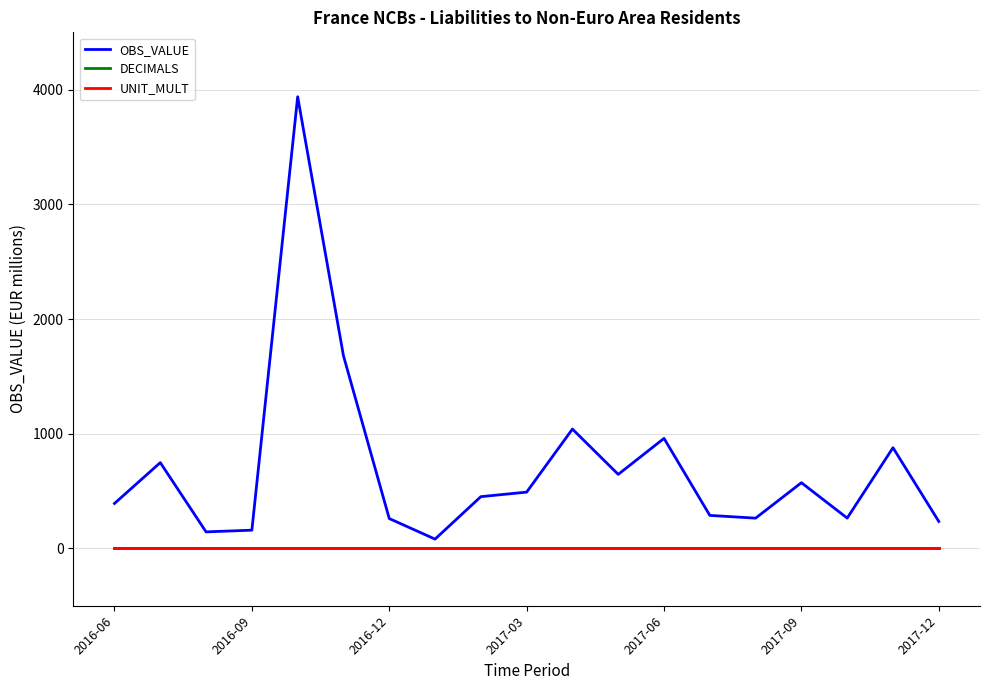

Which series has the largest range (max minus min)?

OBS_VALUE